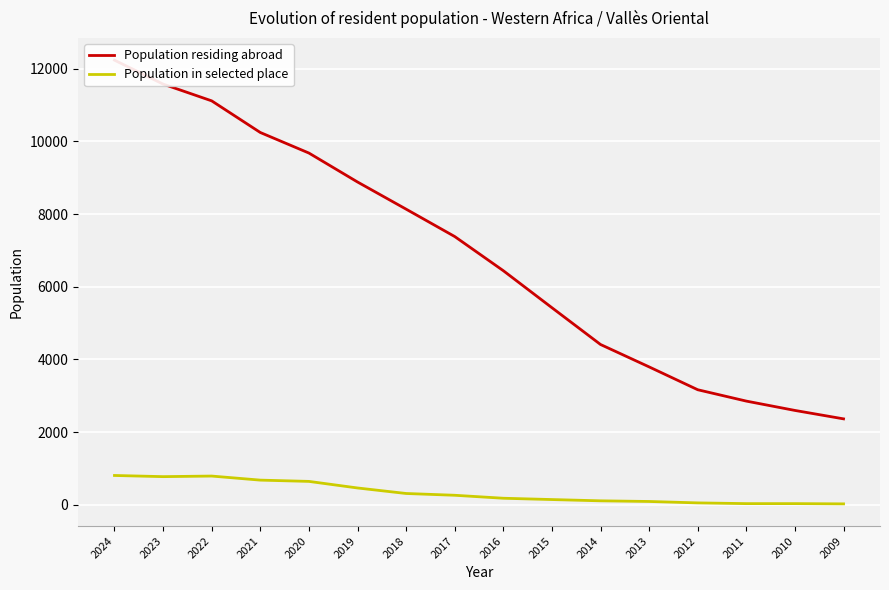

Reading left to right, extract all data points from this chart.

Population residing abroad: 12240	11581	11119	10248	9682	8885	8137	7383	6442	5423	4410	3793	3164	2851	2594	2362
Population in selected place: 803	771	787	675	640	459	307	258	176	140	105	87	48	28	28	21